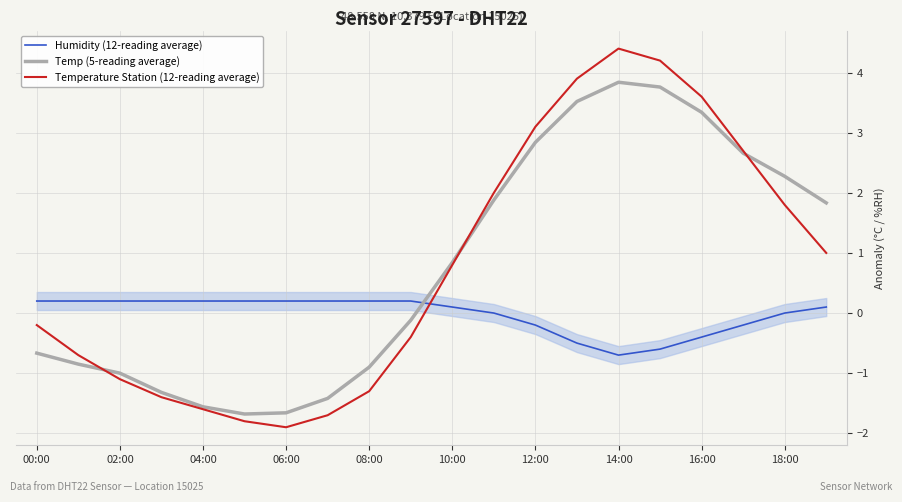

What are all the series names shown in the legend?

Humidity (12-reading average), Temp (5-reading average), Temperature Station (12-reading average)